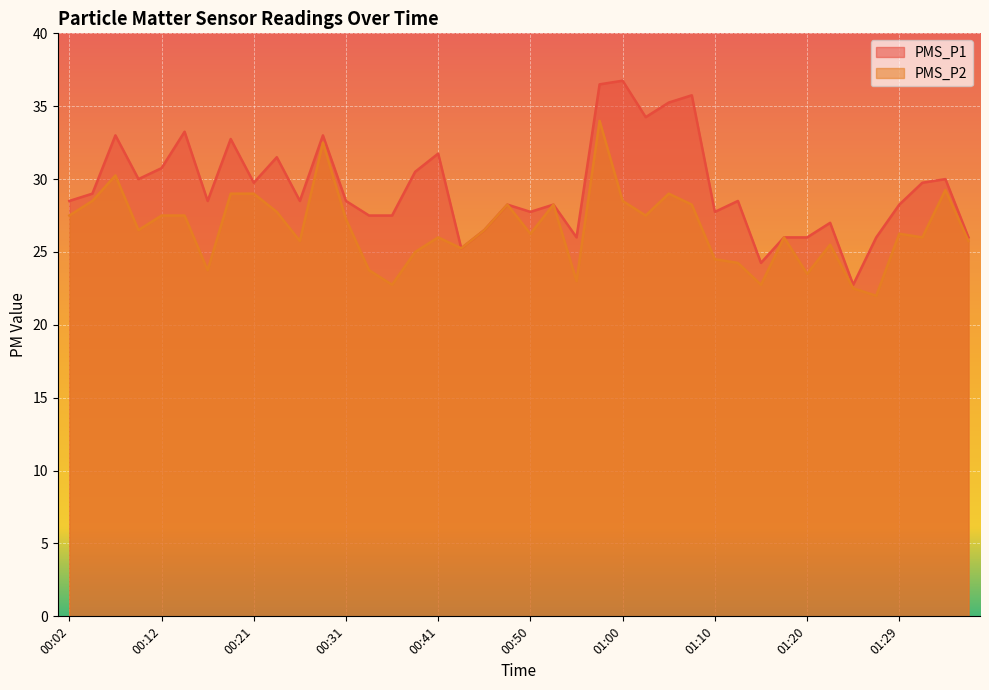

At how many categories does at least one series exceed 27?

30